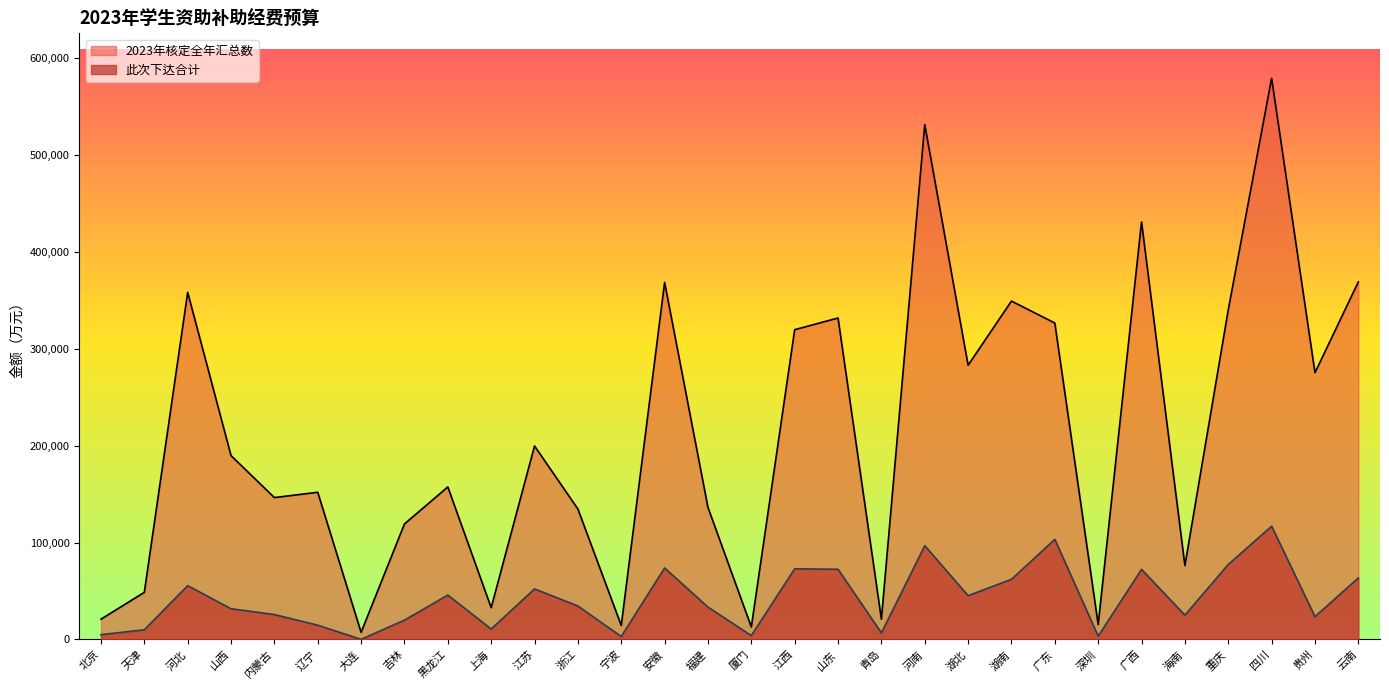

The 此次下达合计 series shows 153372 at 河南. True or false?

False